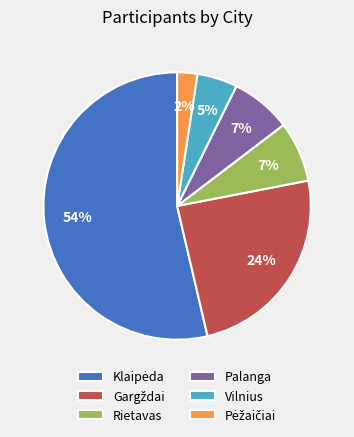

Is there a majority slice in this chart?

Yes